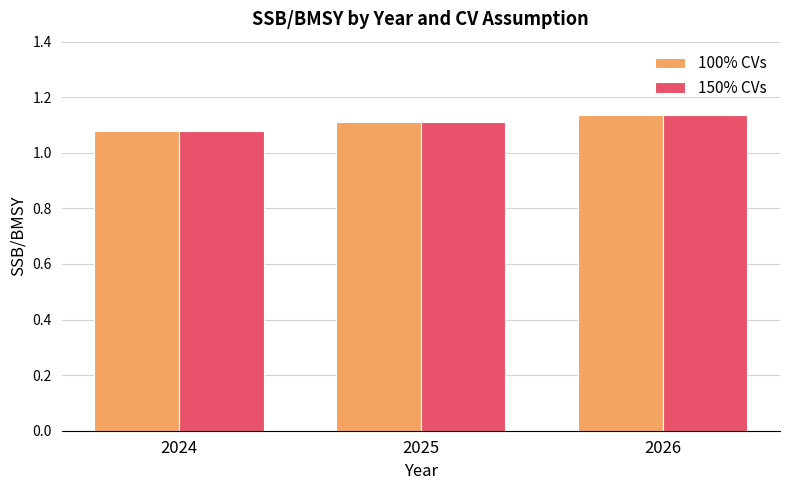

Which series has the widest spread of values?

150% CVs